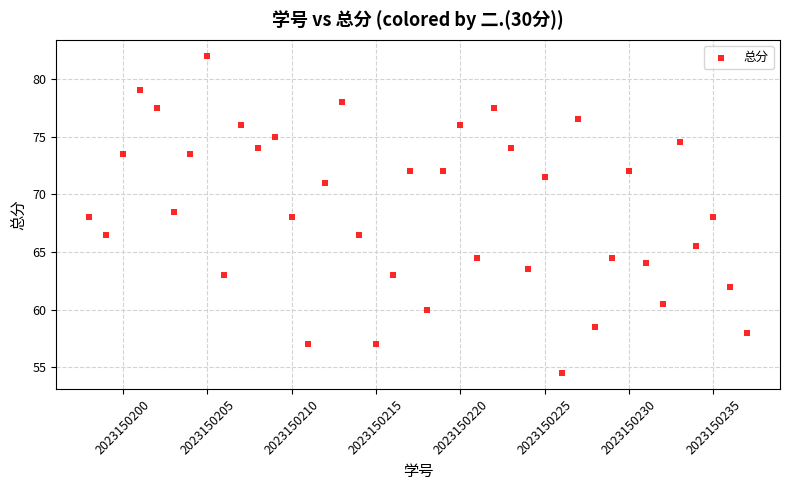

What is the range of X values (max minus min)?

39.0